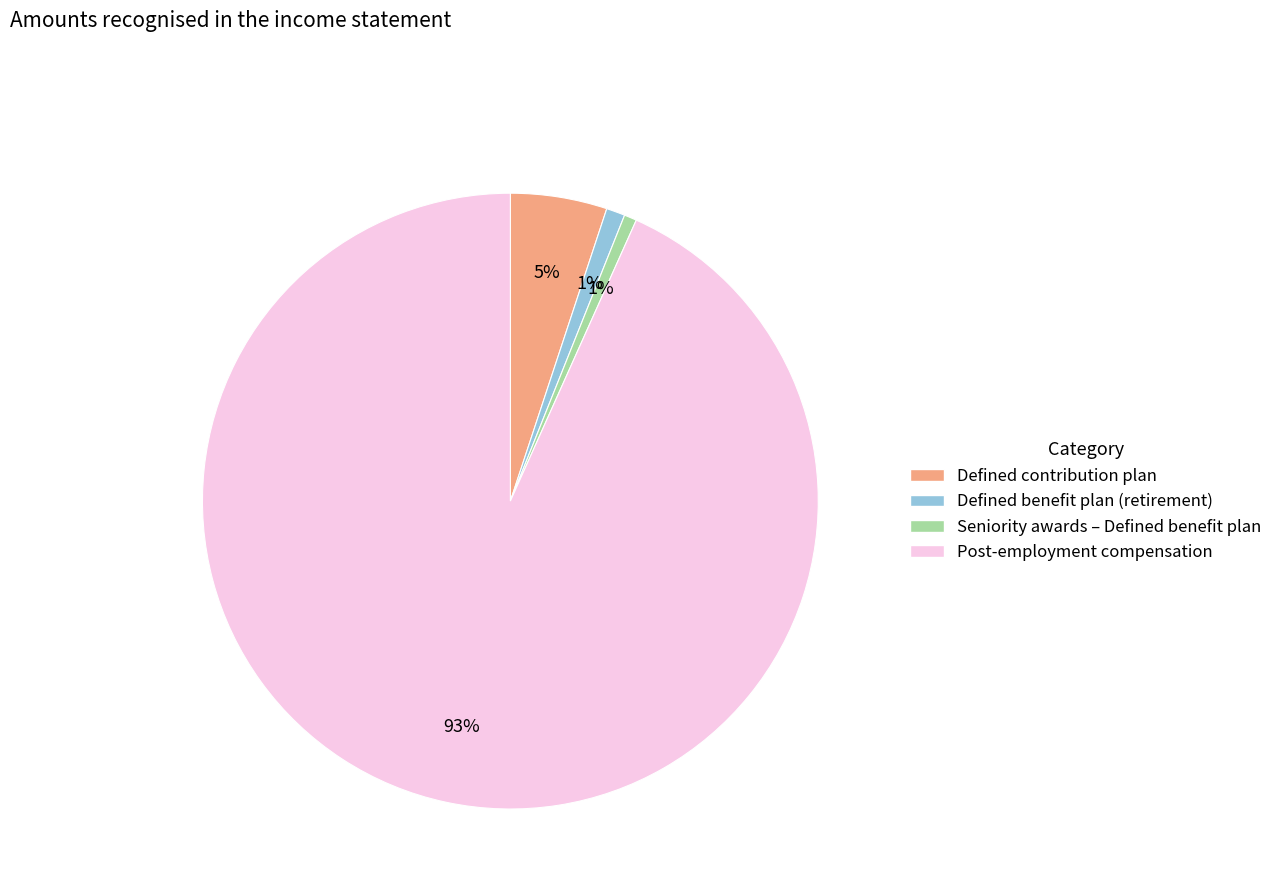

Does any single category account for the majority?

Yes